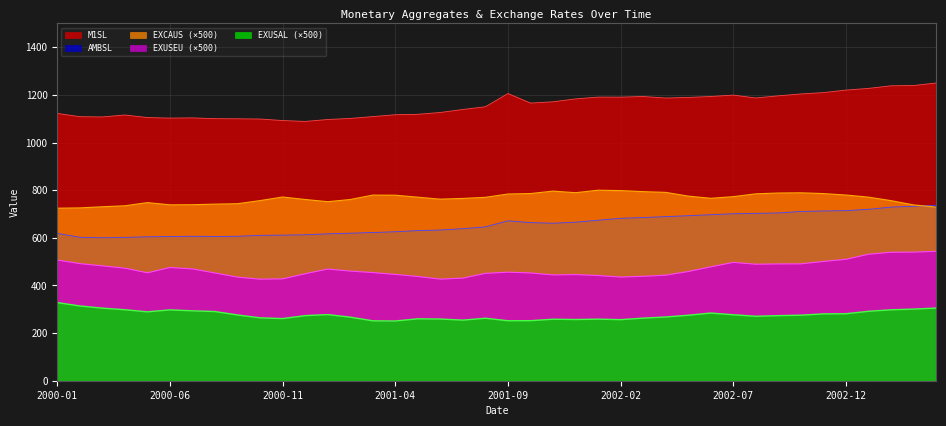

What is the label of the 34th point from the right?

2000-07